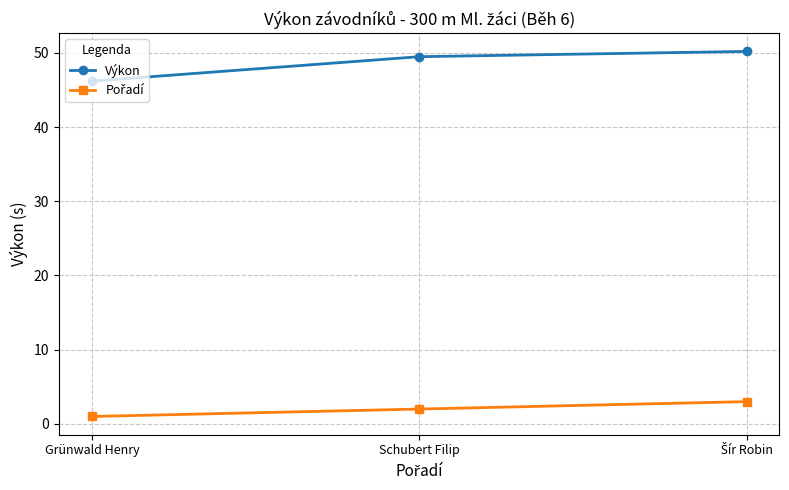

What is the sum of all Výkon values?

145.9